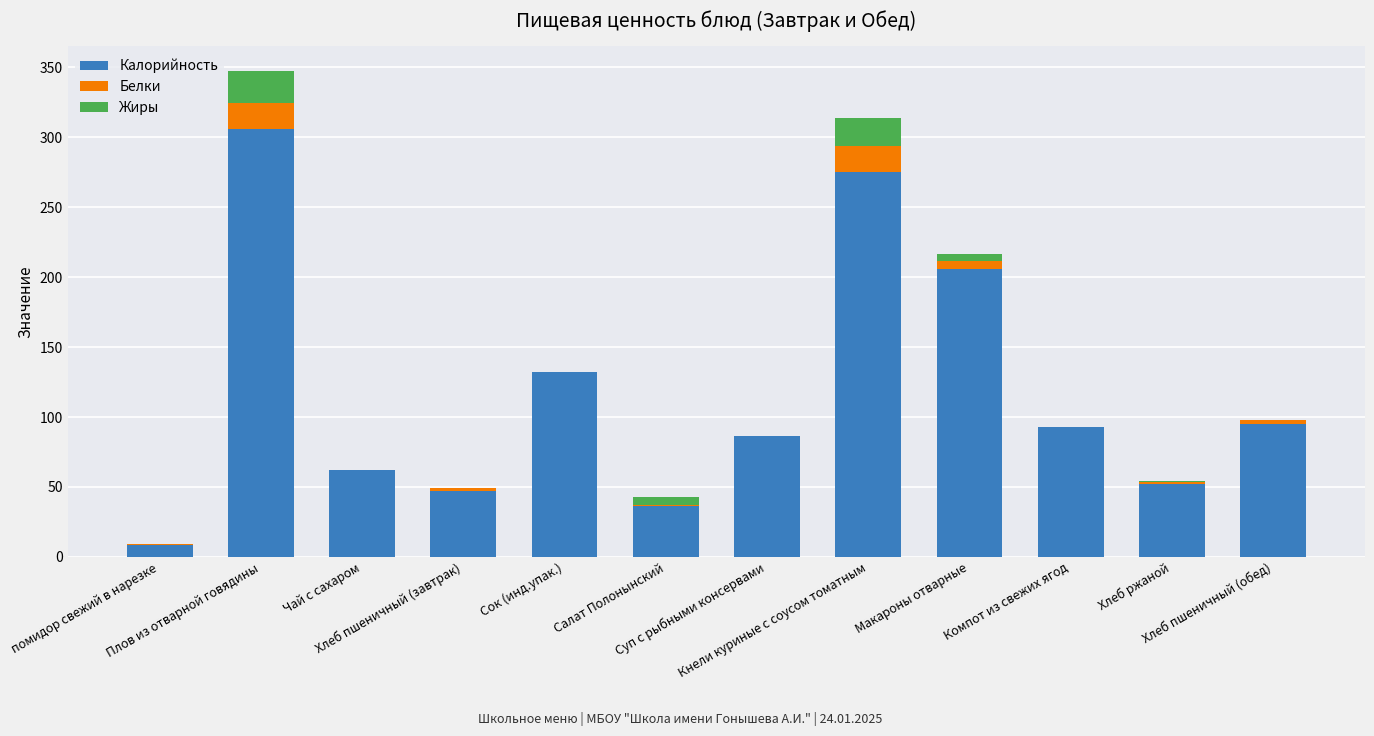

What is the maximum value for Калорийность?

306.0